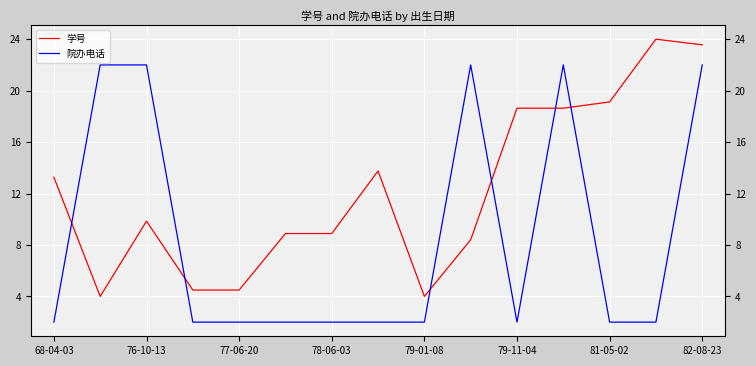

What is the average value of the 学号 series?

12.3